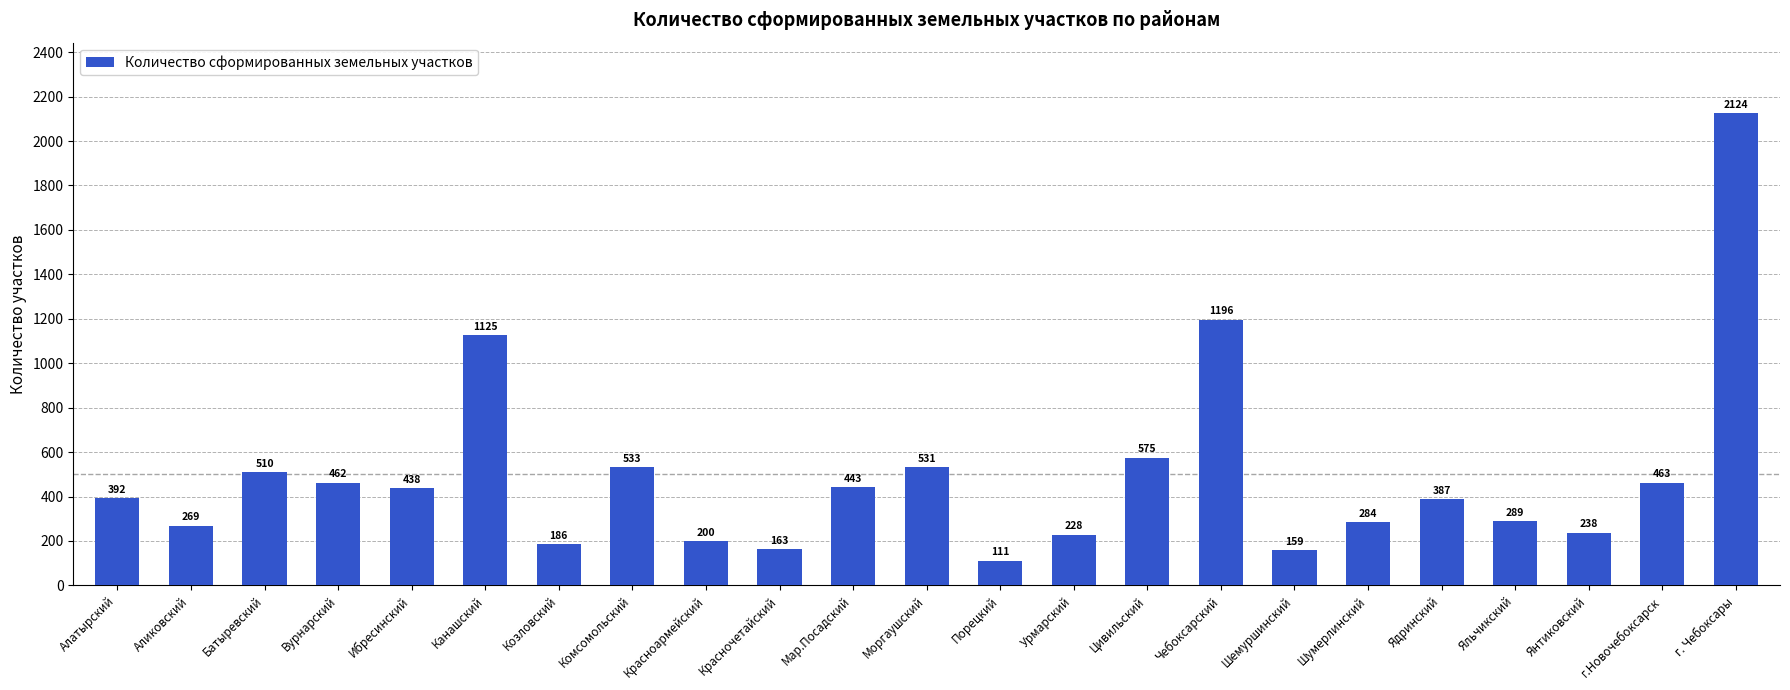

Reading left to right, what are all the values shown in this chart?

392	269	510	462	438	1125	186	533	200	163	443	531	111	228	575	1196	159	284	387	289	238	463	2124